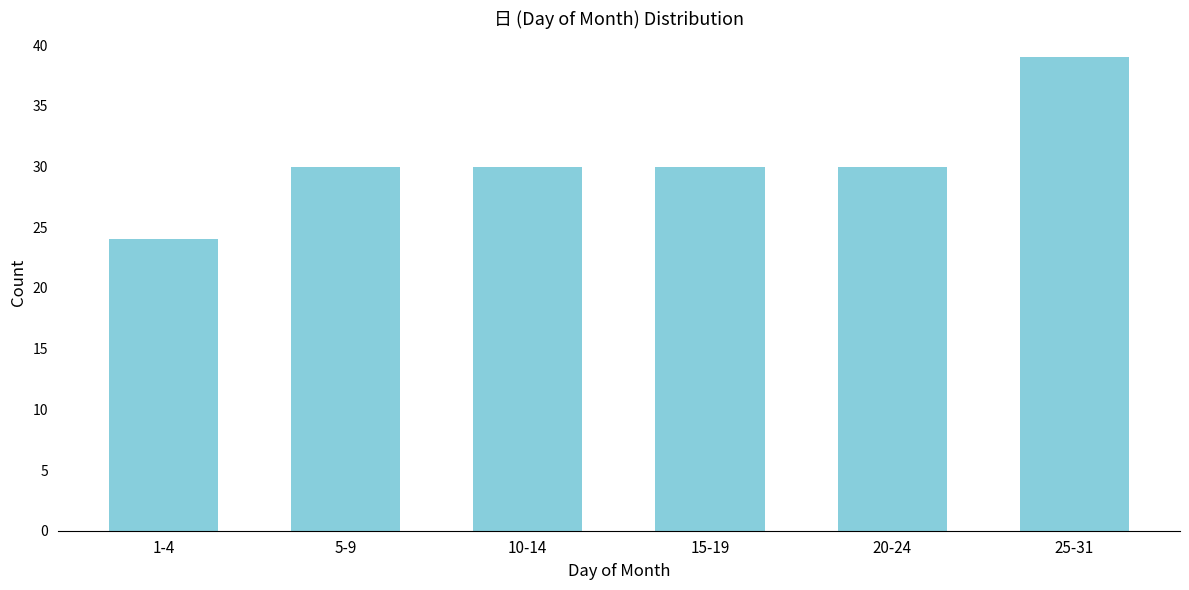

Reading left to right, what are all the values shown in this chart?

1-4=24	5-9=30	10-14=30	15-19=30	20-24=30	25-31=39